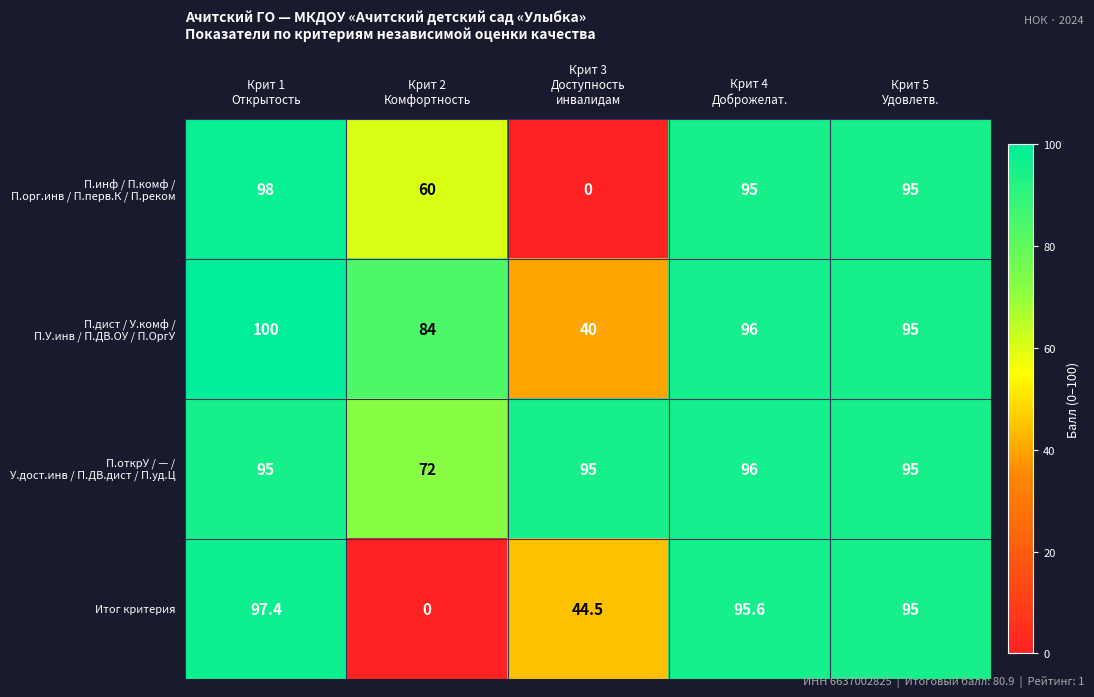

How many data points in Итог критерия are less than 95?

2